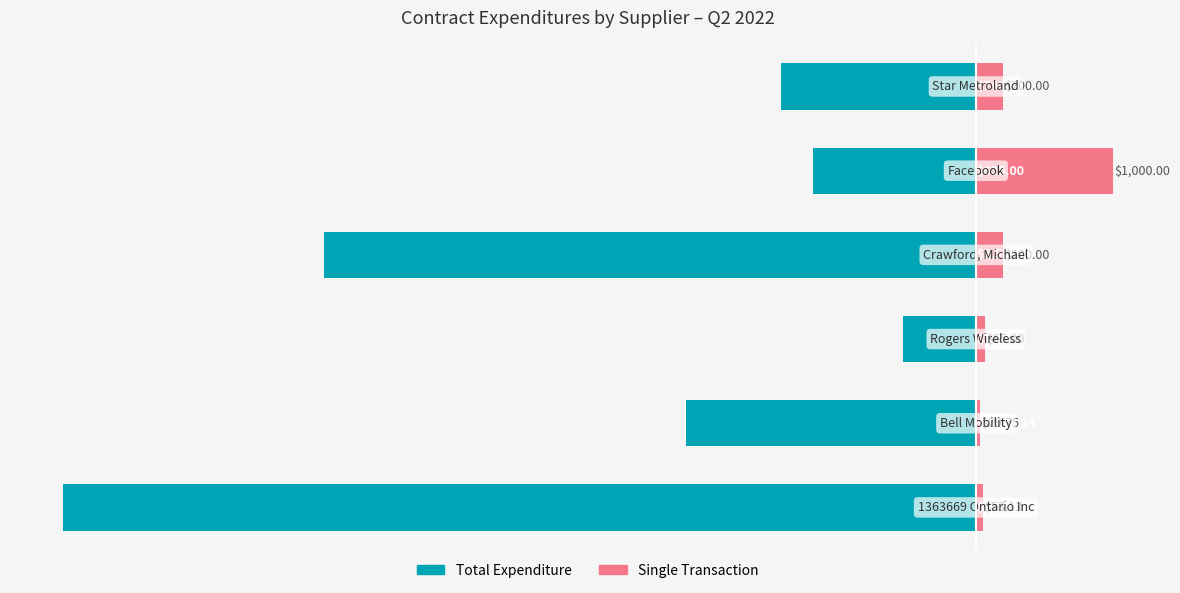

What is the approximate value of Single Transaction at 2?

34.1